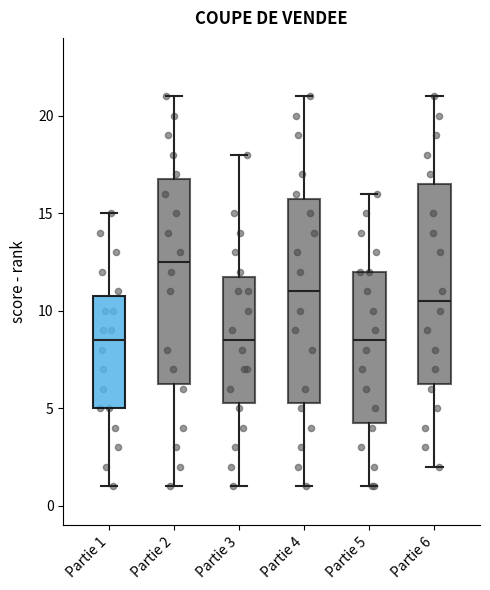

Where does the median line of the box for Partie 4 sit on the y-axis? The values are not printed on the chart, so give them approximately, as read against the axis.

11.0